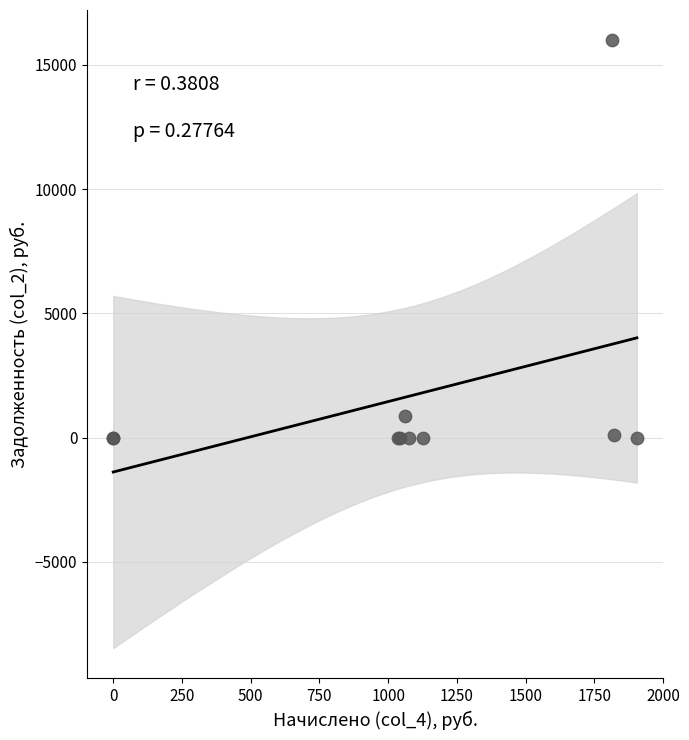

What Y value in the scatter plot is closest to 7994?

885.1